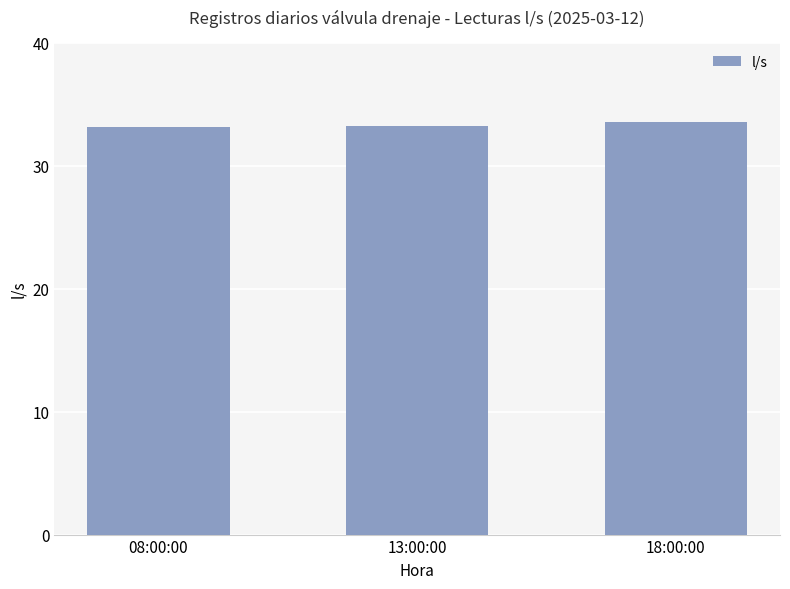

Are the bars horizontal?

No